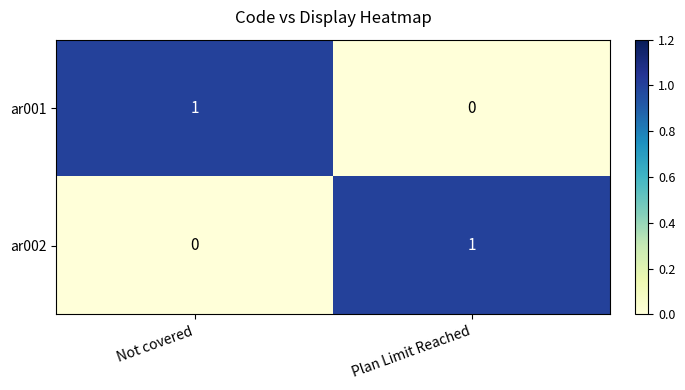

At which label does ar002 reach its peak?

Plan Limit Reached